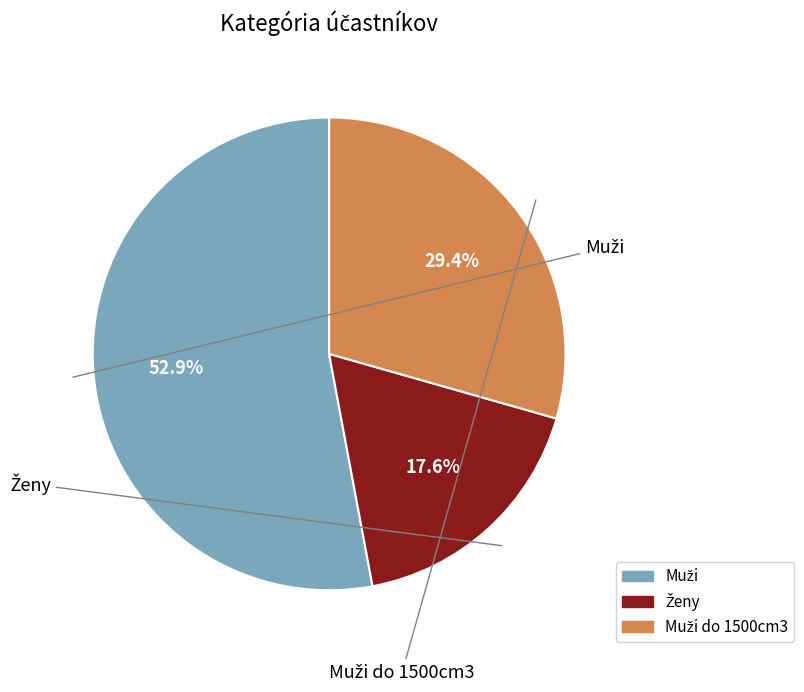

Is there a majority slice in this chart?

Yes